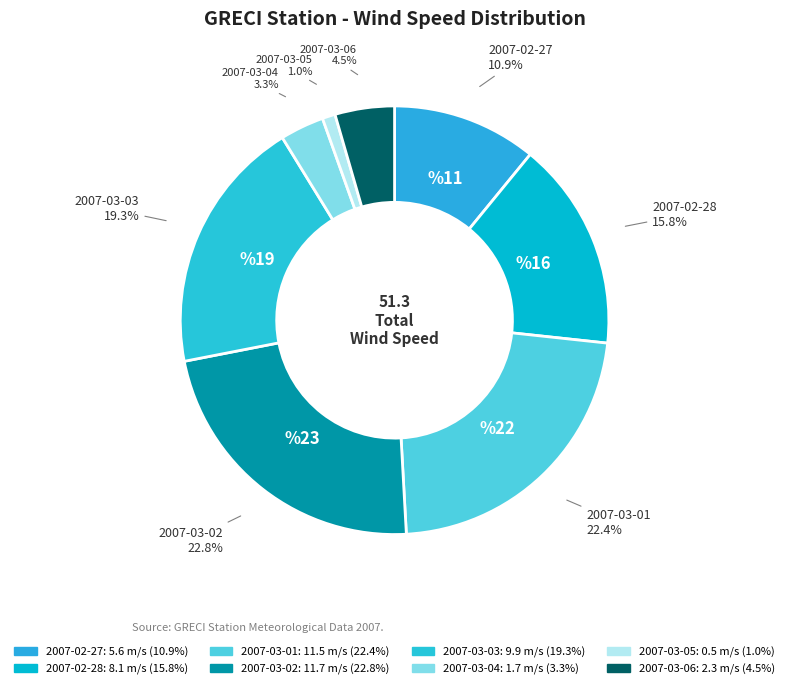

To the nearest percent, what is the average slice percentage?

12%